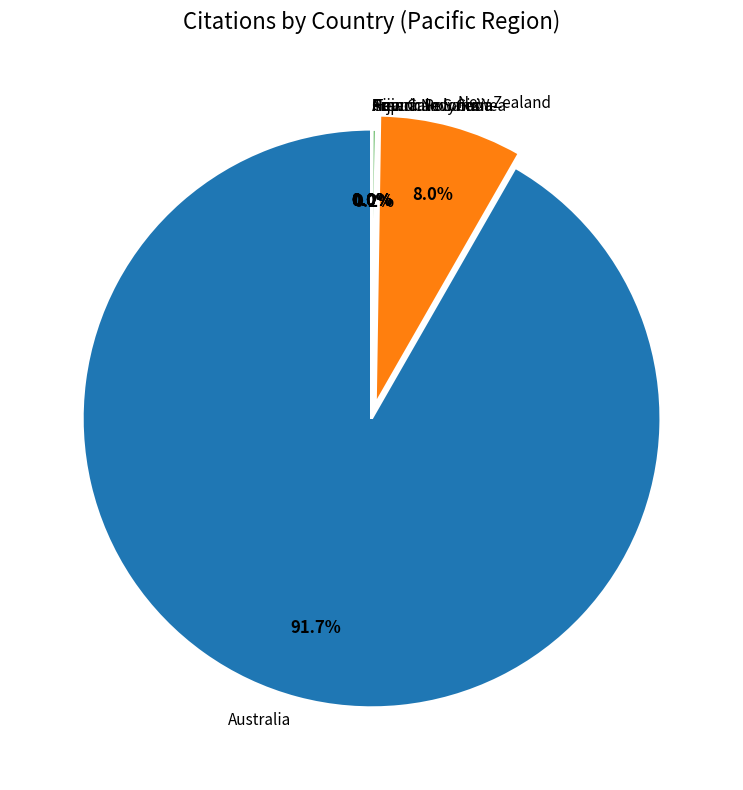

What portion of the pie excludes New Zealand?

92.0%